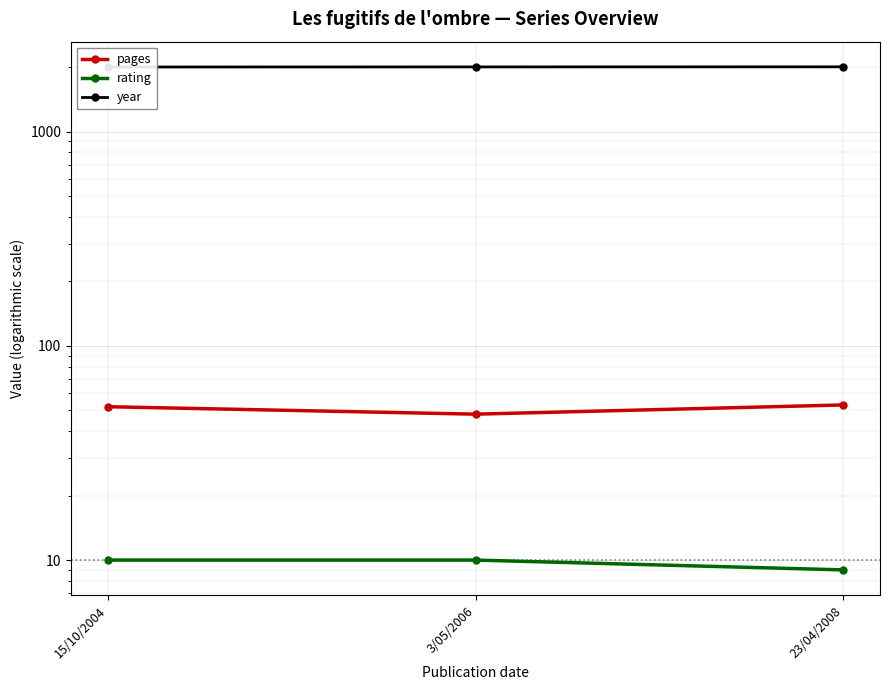

Reading right to left, extract all data points from this chart.

pages: 23/04/2008=53	3/05/2006=48	15/10/2004=52
rating: 23/04/2008=9	3/05/2006=10	15/10/2004=10
year: 23/04/2008=2008	3/05/2006=2006	15/10/2004=2004